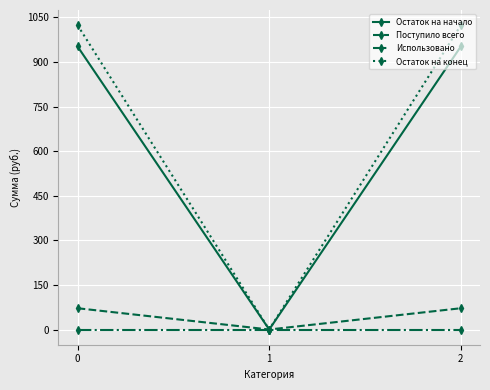

Rank the series at 0 from lowest to highest value.

Использовано, Поступило всего, Остаток на начало, Остаток на конец